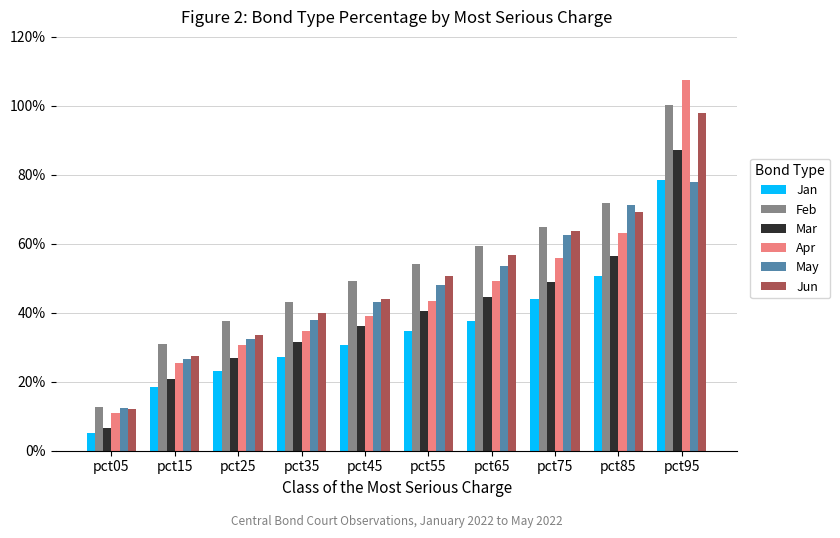

Which label corresponds to the smallest value in the chart?

pct05